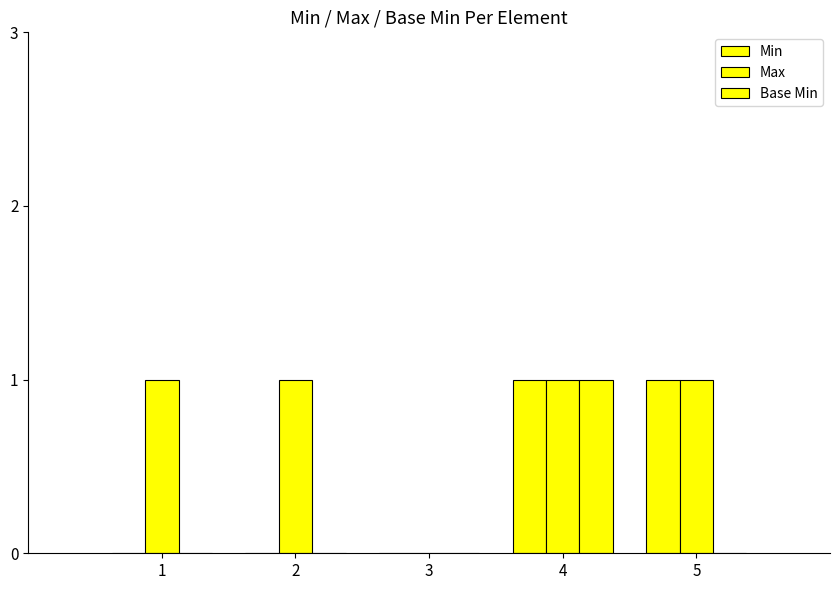

Rank the categories by Base Min value from highest to lowest.

4, 1, 2, 3, 5